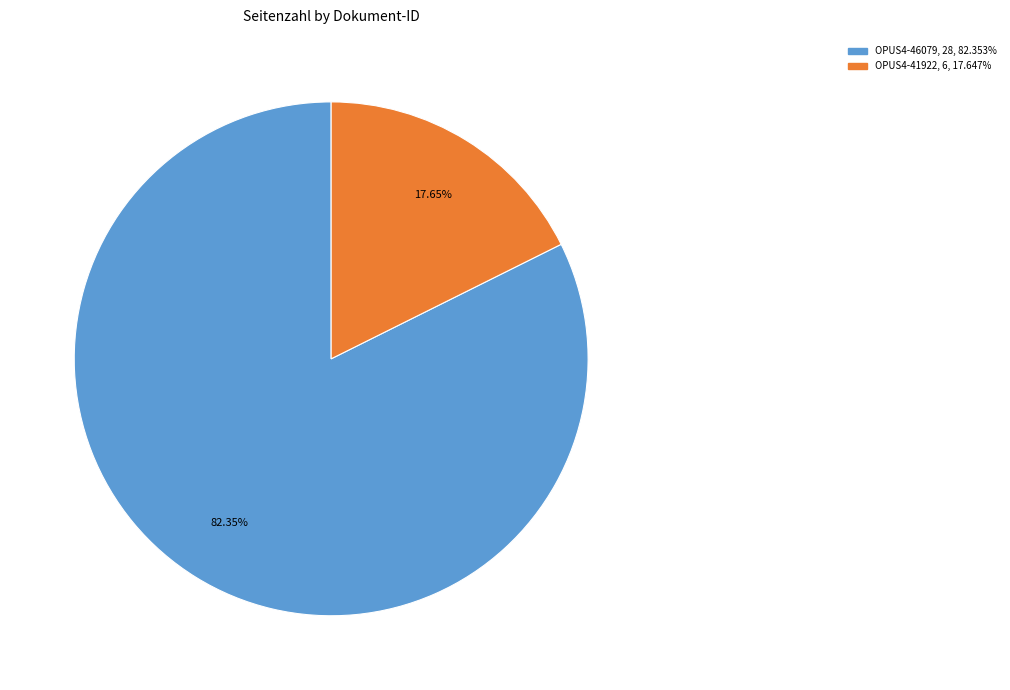

What is the largest slice in the pie chart?

OPUS4-46079